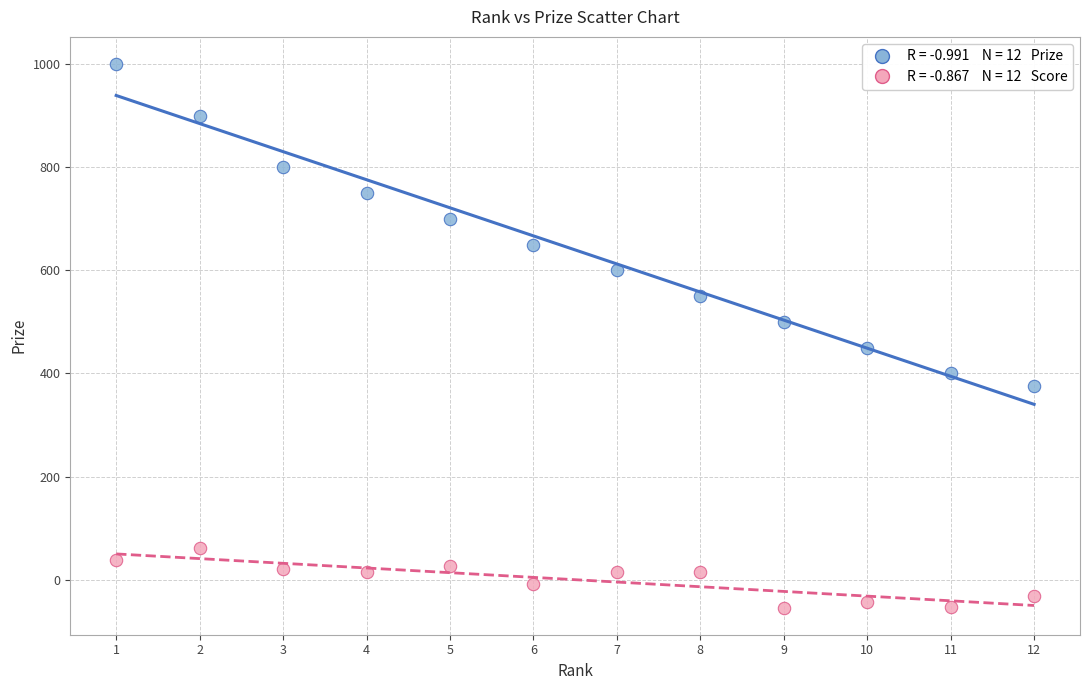

Across all data points, what is the range of X values (max minus min)?

11